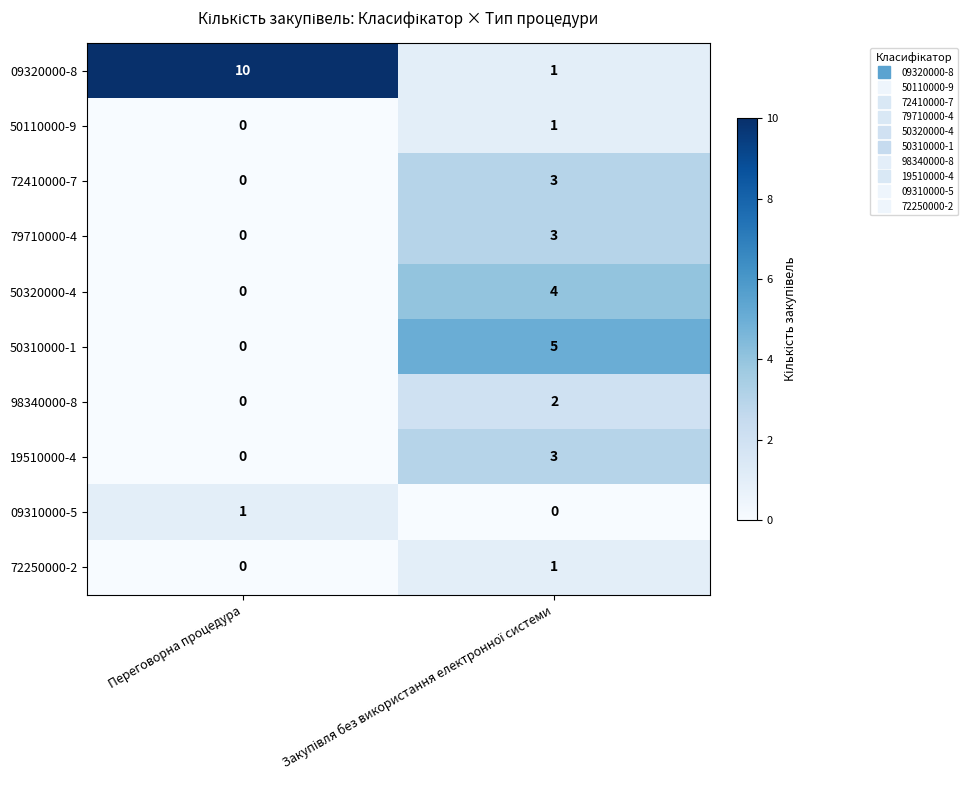

What is the sum of all 09320000-8 values?

11